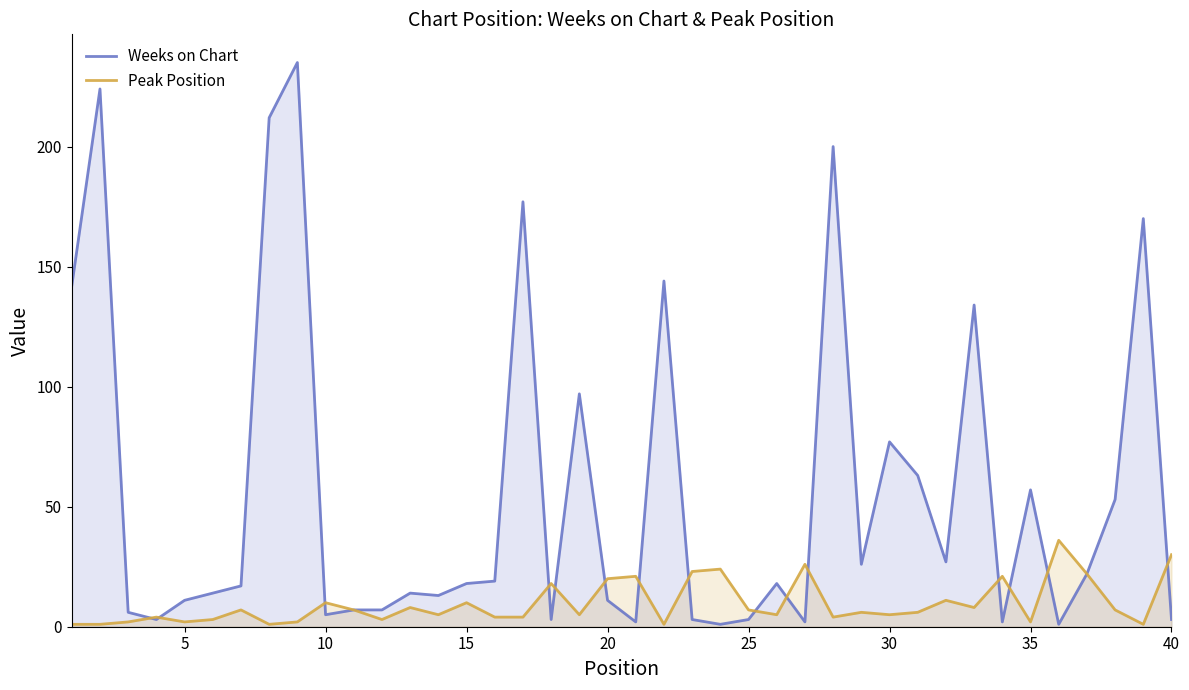

What is the maximum value shown in the chart?

235